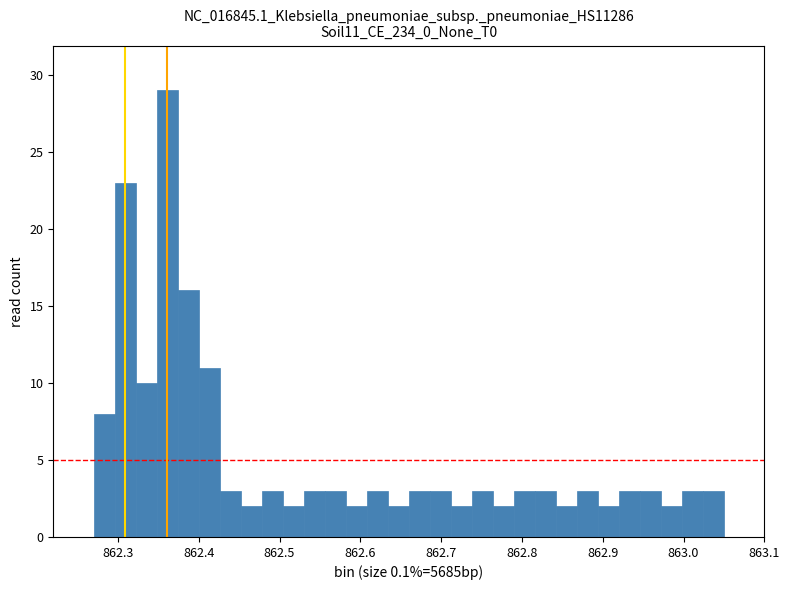

Read against the x-axis, roughly where is the centre of the tallest bar?

862.36